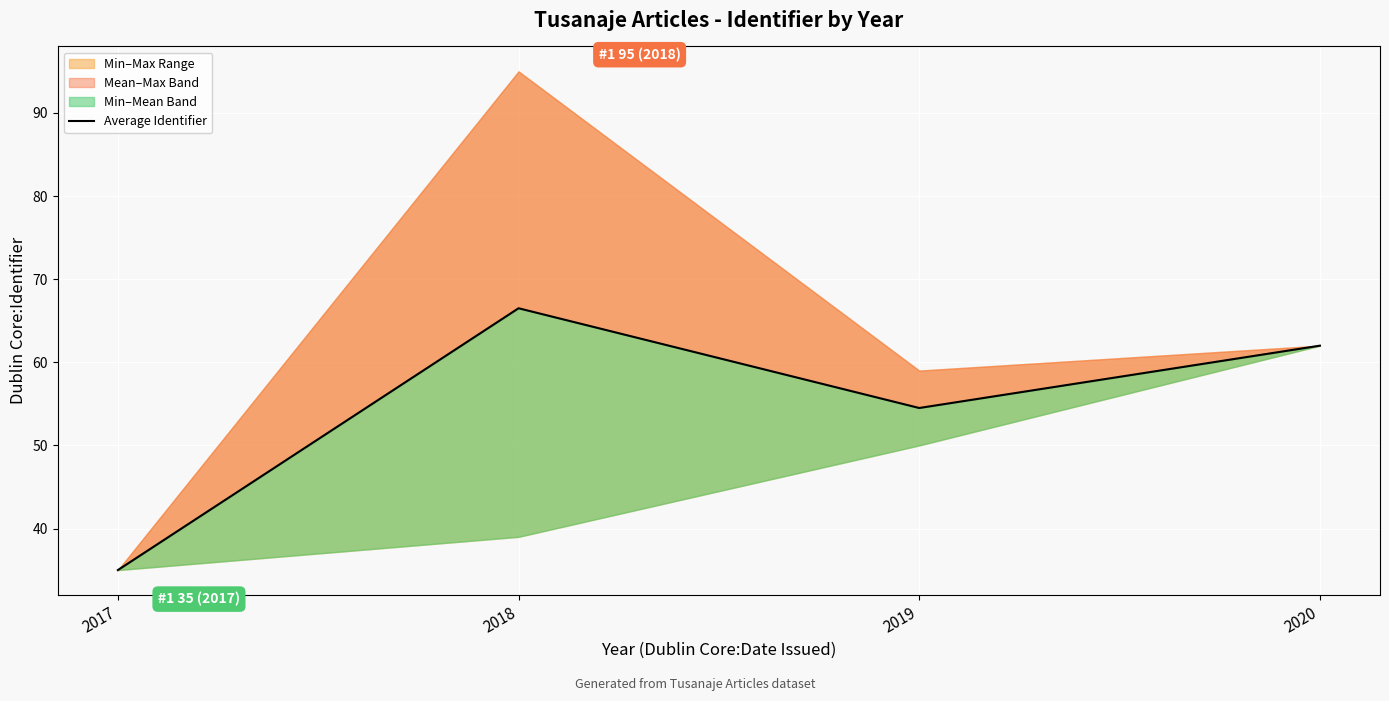

At which category does the chart reach its peak across all series?

2018